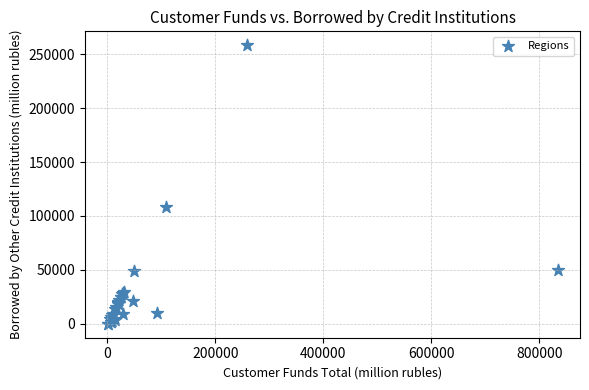

What Y value in the scatter plot is closest to 129132?

108057